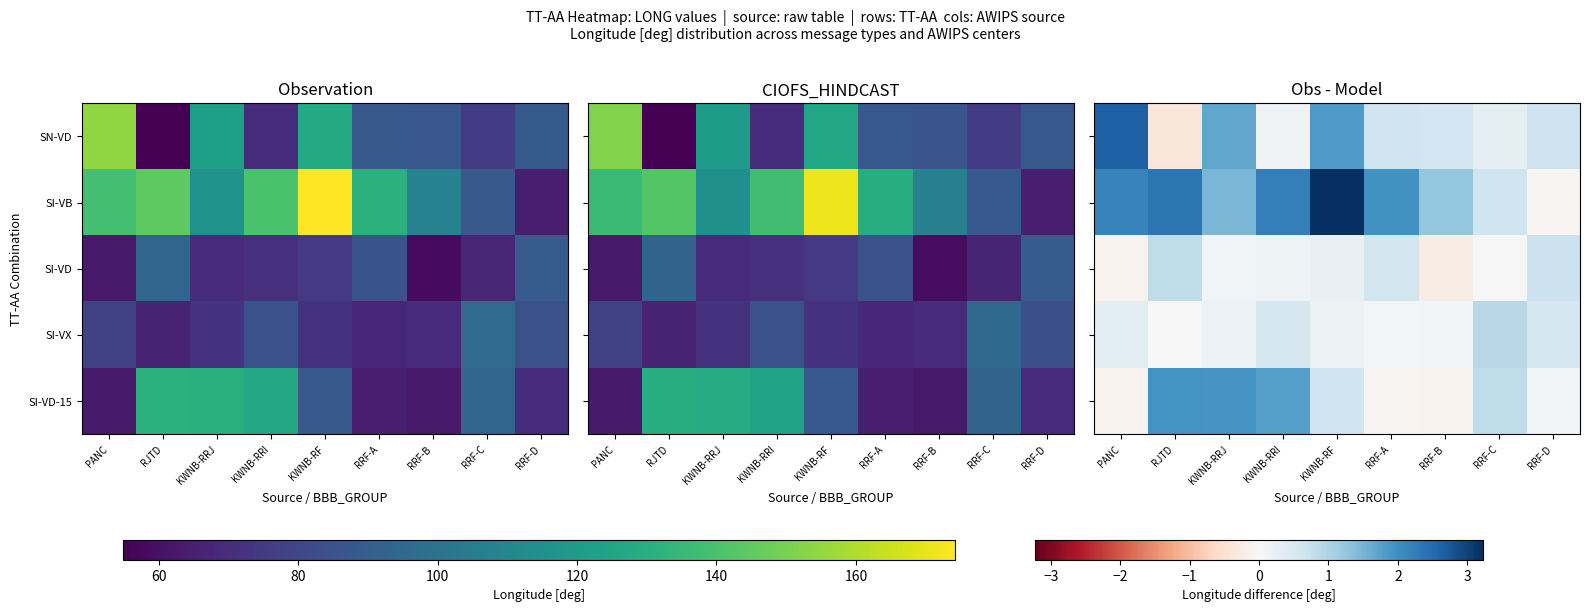

How many series are shown in this chart?

5